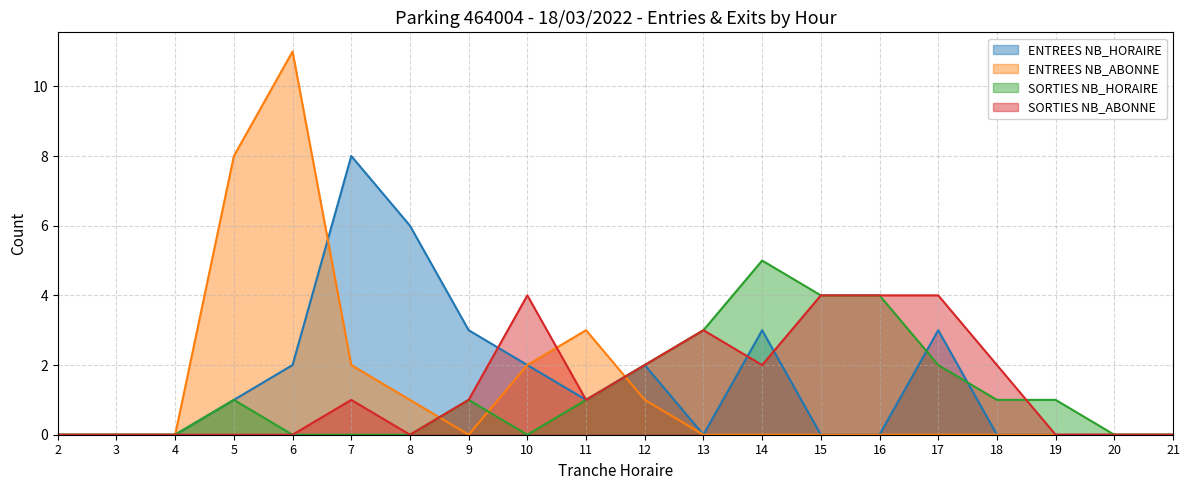

True or false: ENTREES NB_ABONNE has a value of 5 at 18.

False